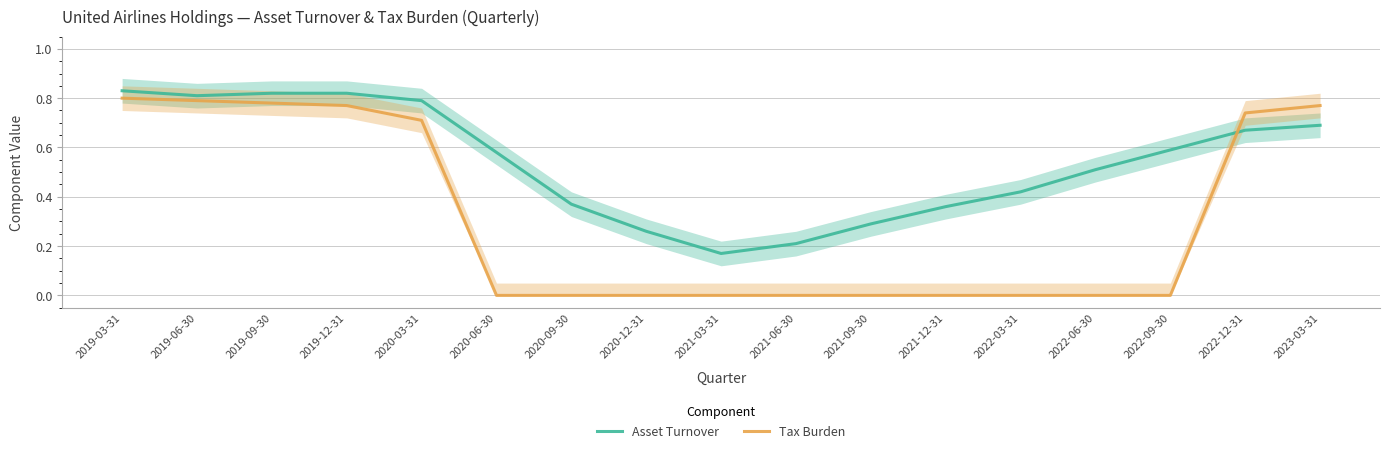

What is the average value of the Tax Burden series?

0.3